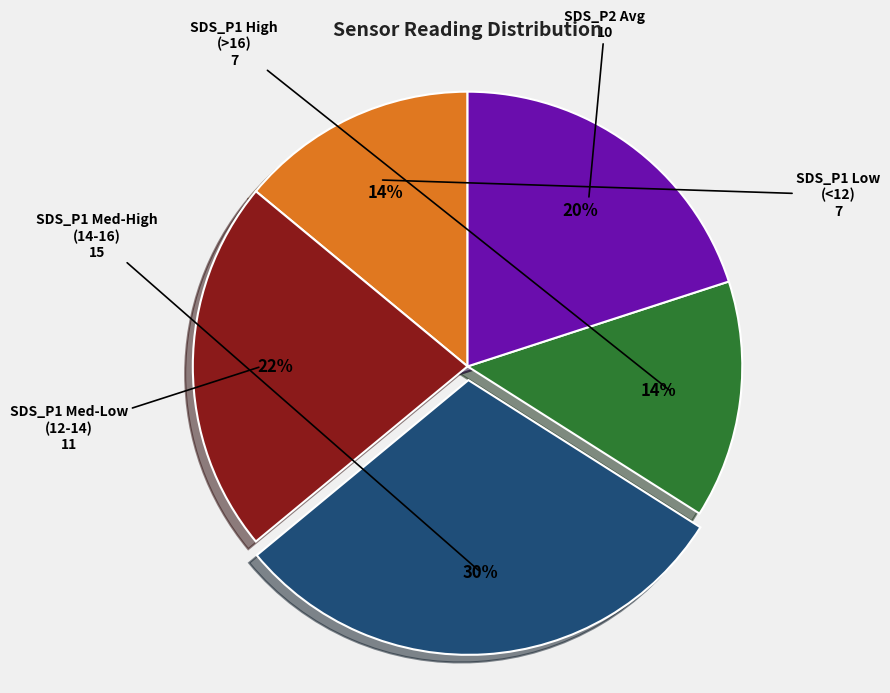

To the nearest percent, what is the difference between the largest and smallest slice percentages?

16%